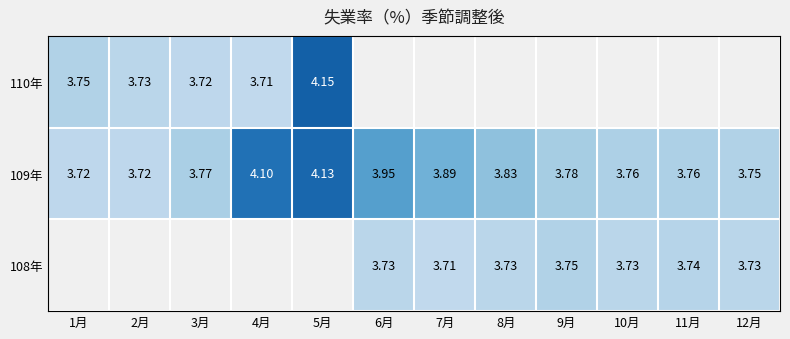

List the series in order of their overall mean, lowest first.

108年, 109年, 110年